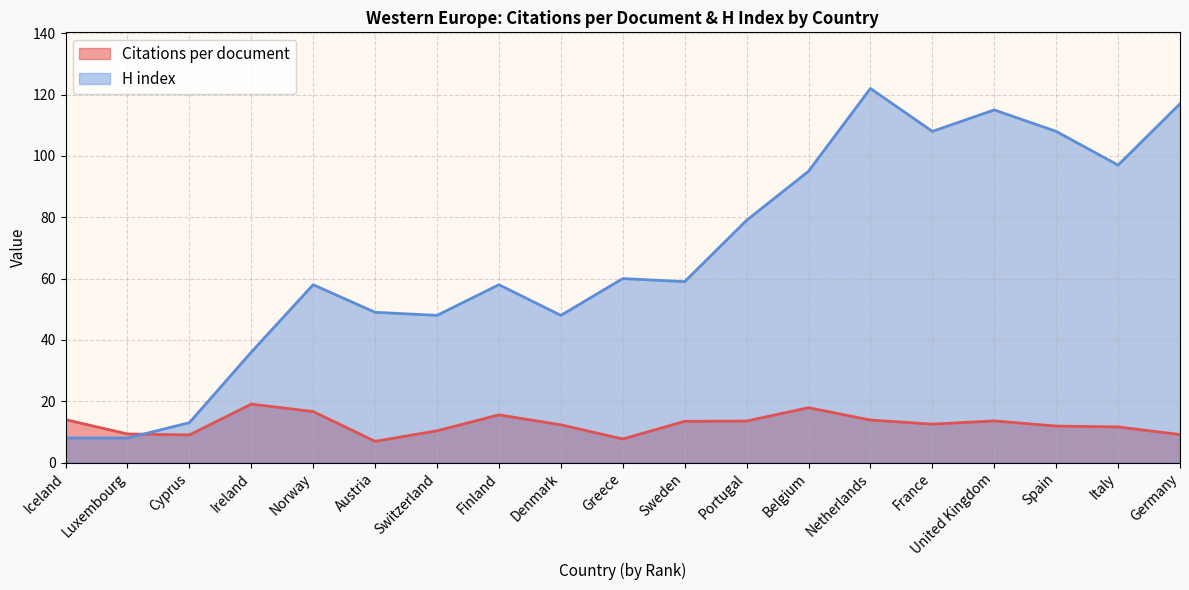

How many data points in H index are less than 59?

9